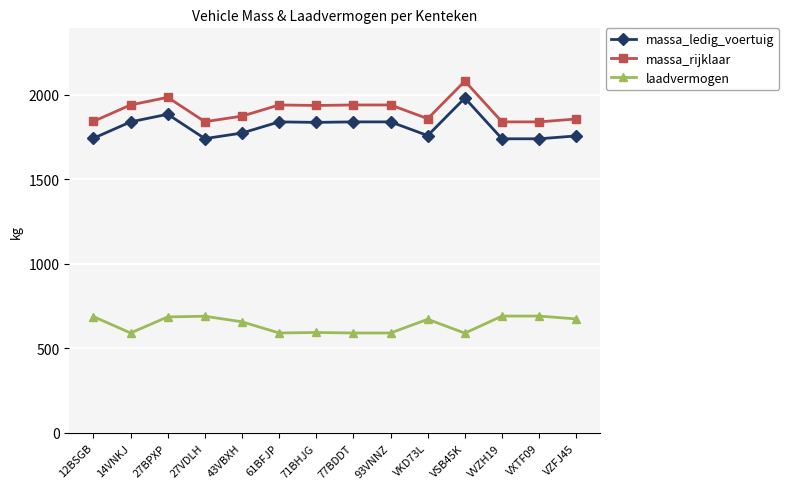

True or false: massa_rijklaar and massa_ledig_voertuig intersect in this chart.

False